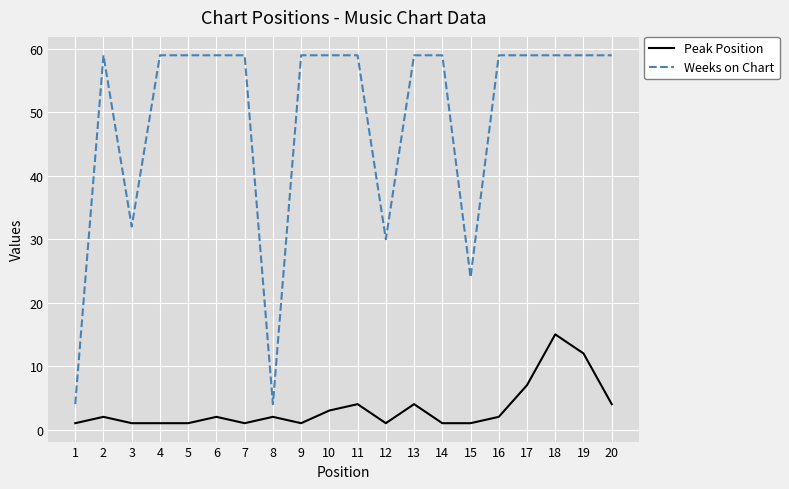

At 1, list the series in order from largest to smallest.

Weeks on Chart, Peak Position